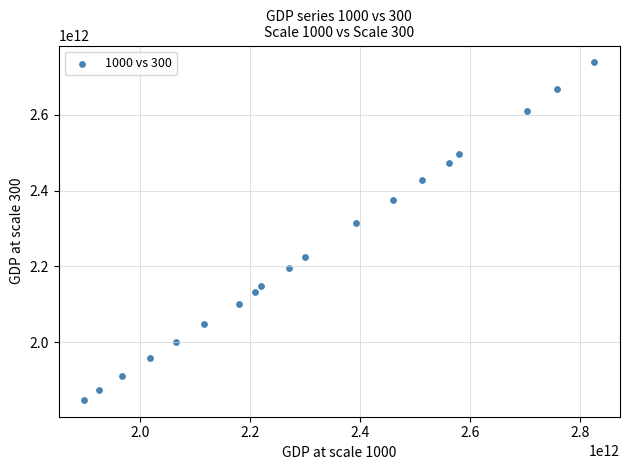

What Y value in the scatter plot is closest to 2293050000000?

2313900000000